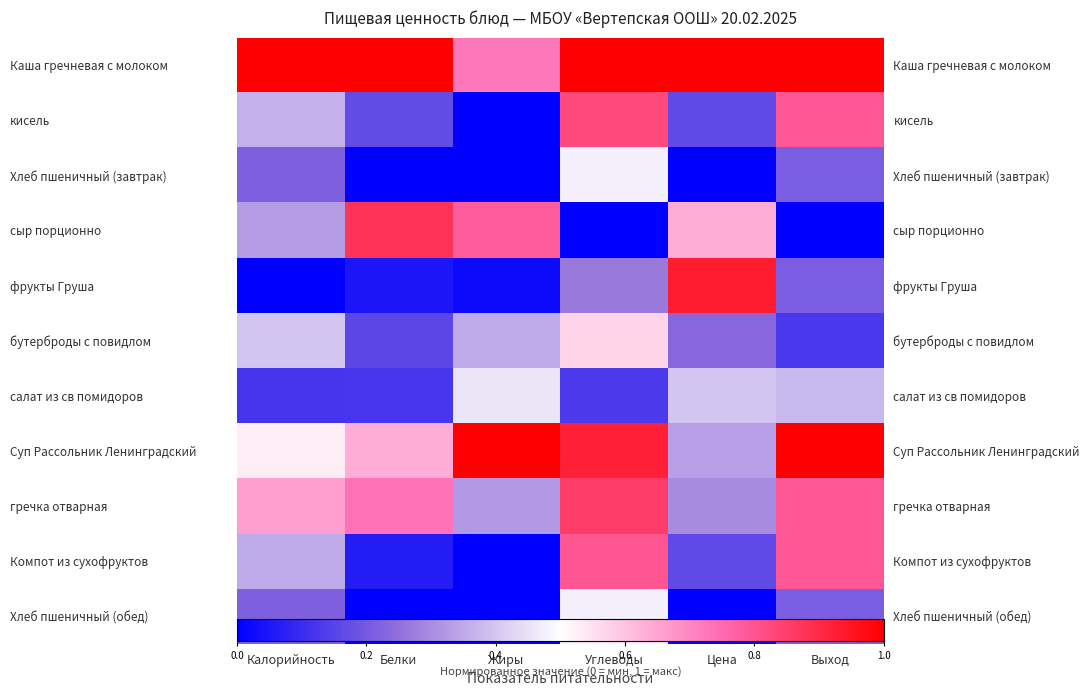

What is the difference between the maximum and minimum values in the Компот из сухофруктов series?

0.8